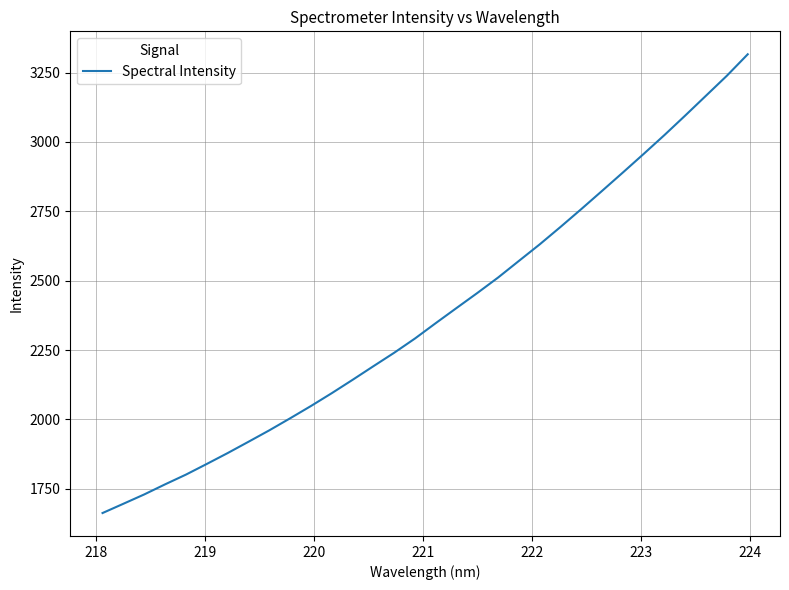

What is the difference between the maximum and minimum values?

1653.0